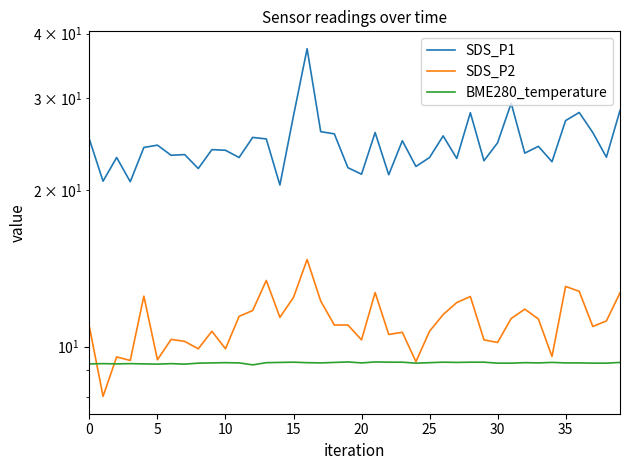

How many distinct data groups are displayed?

3